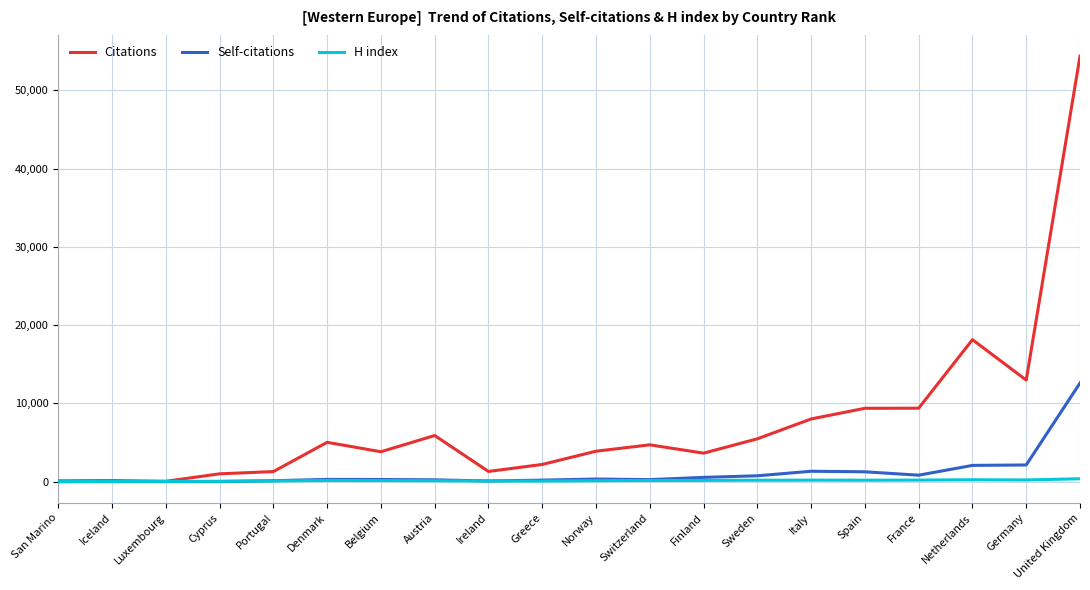

How many lines are shown in the chart?

3